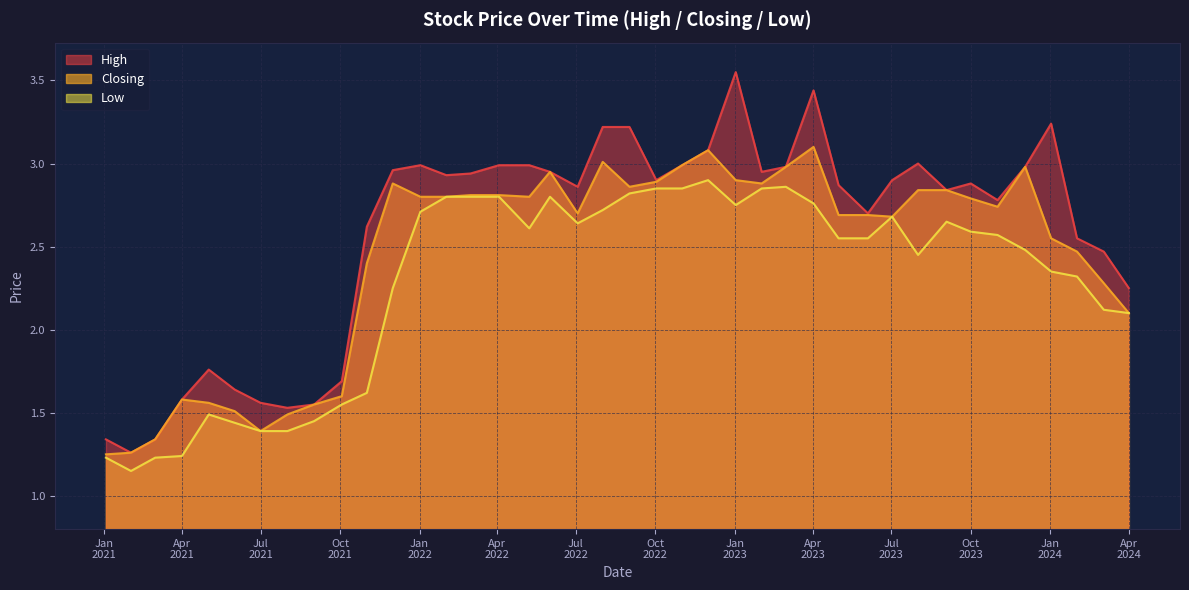

What is the greatest value displayed?

3.5